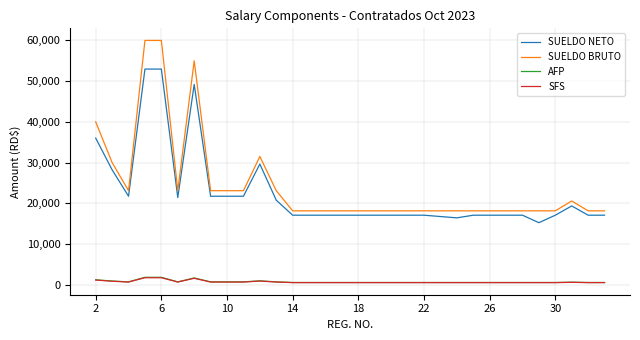

What is the smallest value displayed?

520.9